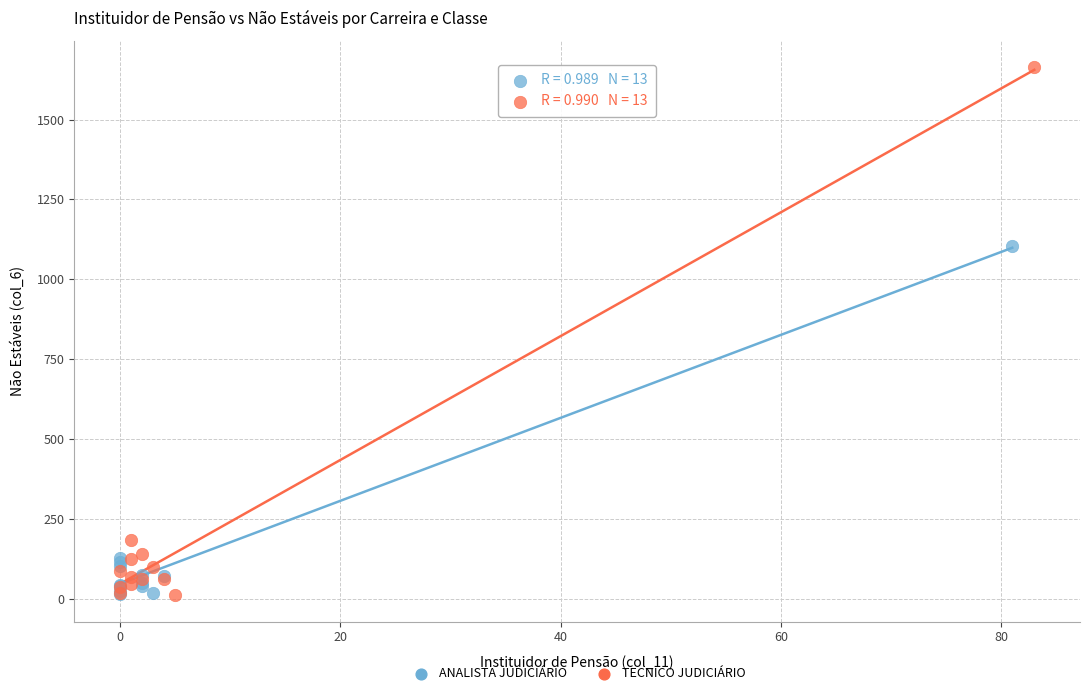

Which series has the largest Y range (max minus min)?

TECNICO JUDICIÁRIO